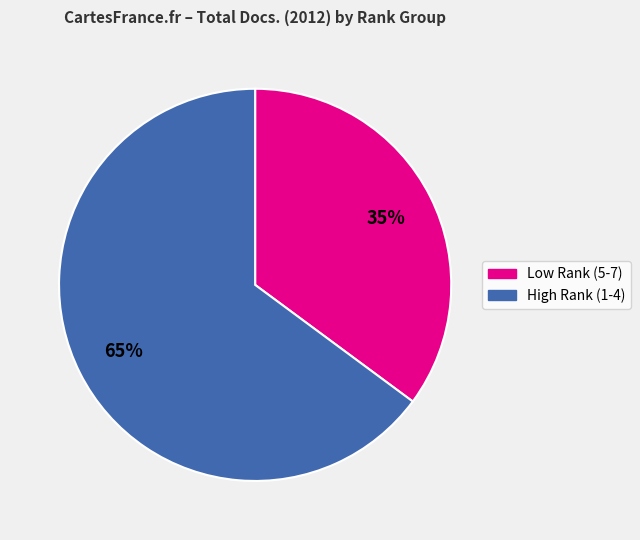

Between High Rank (1-4) and Low Rank (5-7), which is larger?

High Rank (1-4)